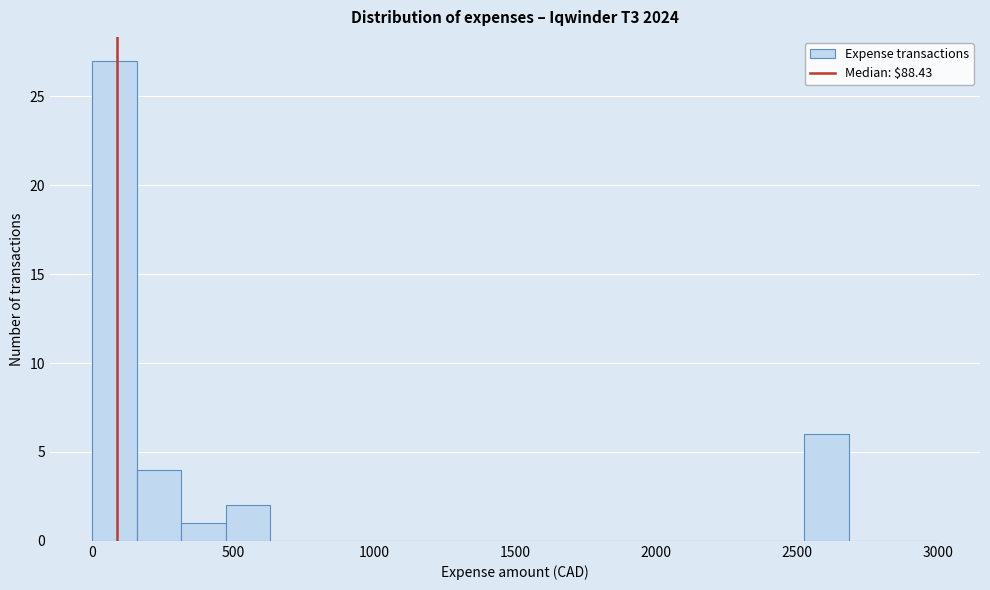

Around what value on the x-axis is the tallest bar? Give the approximate position of its centre, as read against the axis.

100